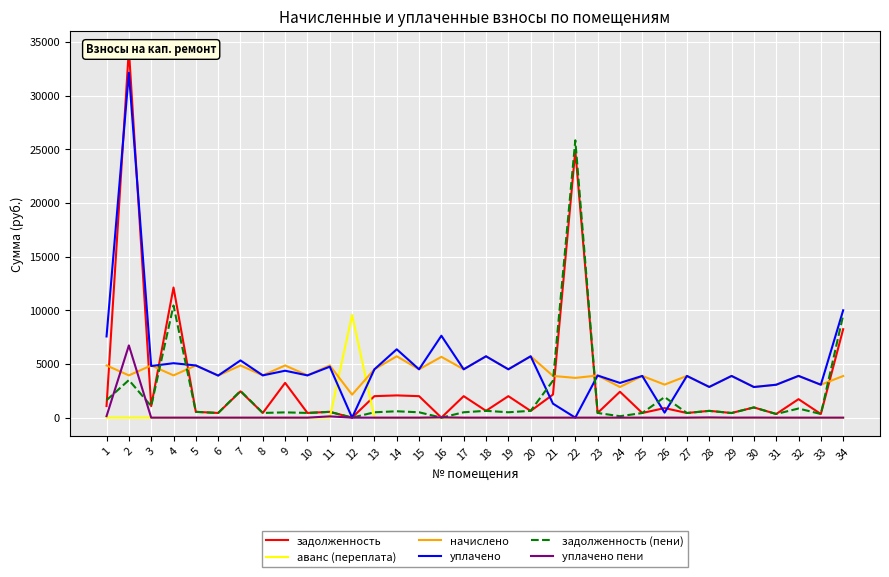

Which category has the lowest value in the начислено series?

12